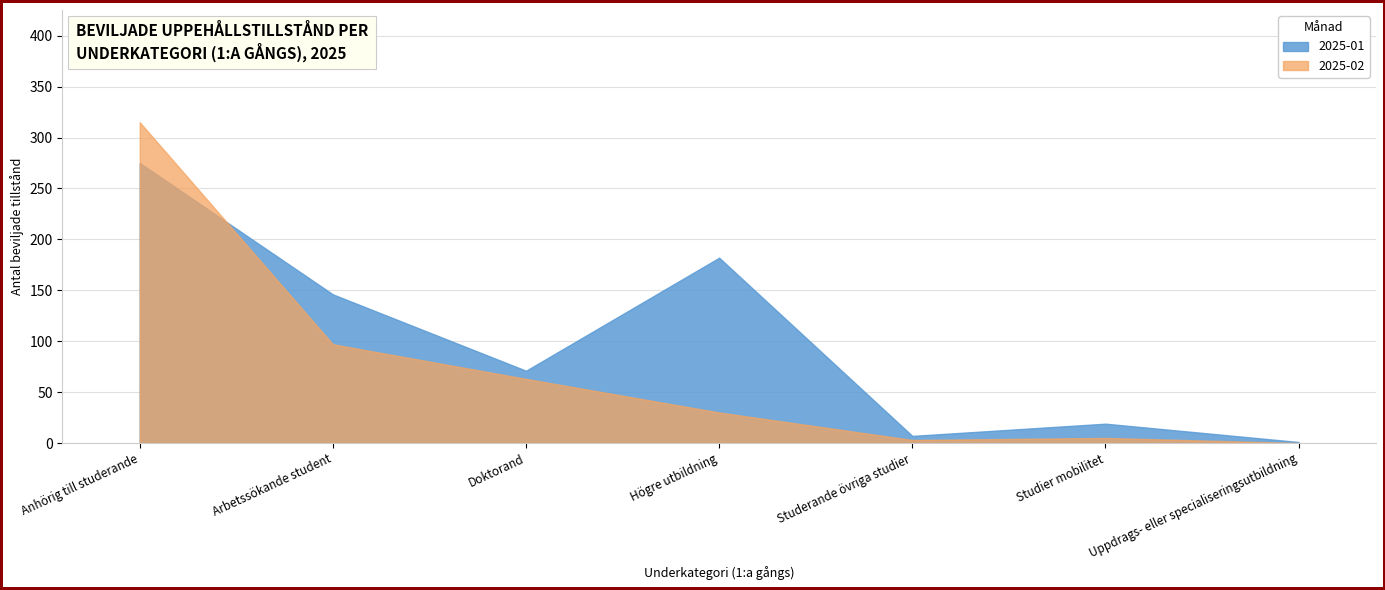

What are all the series names shown in the legend?

2025-01, 2025-02